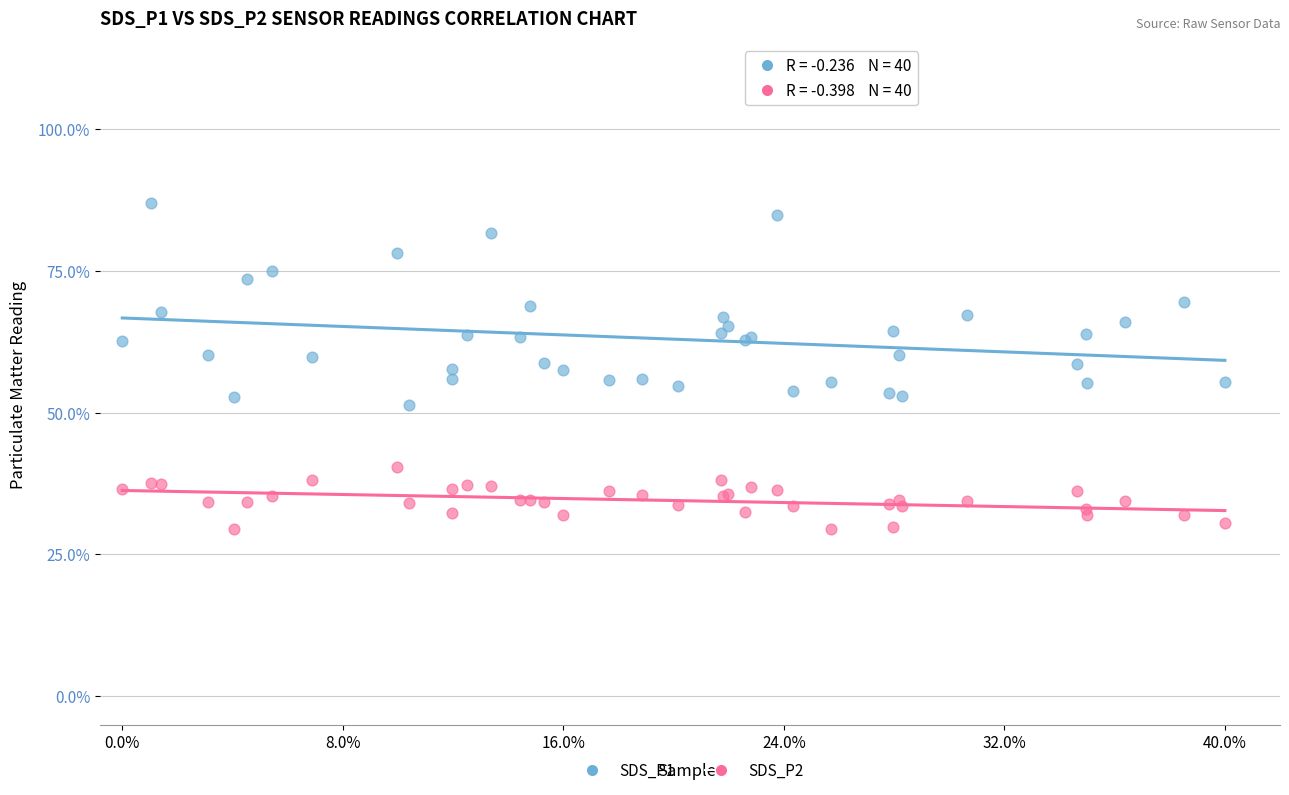

What are all the series names shown in the legend?

SDS_P1, SDS_P2